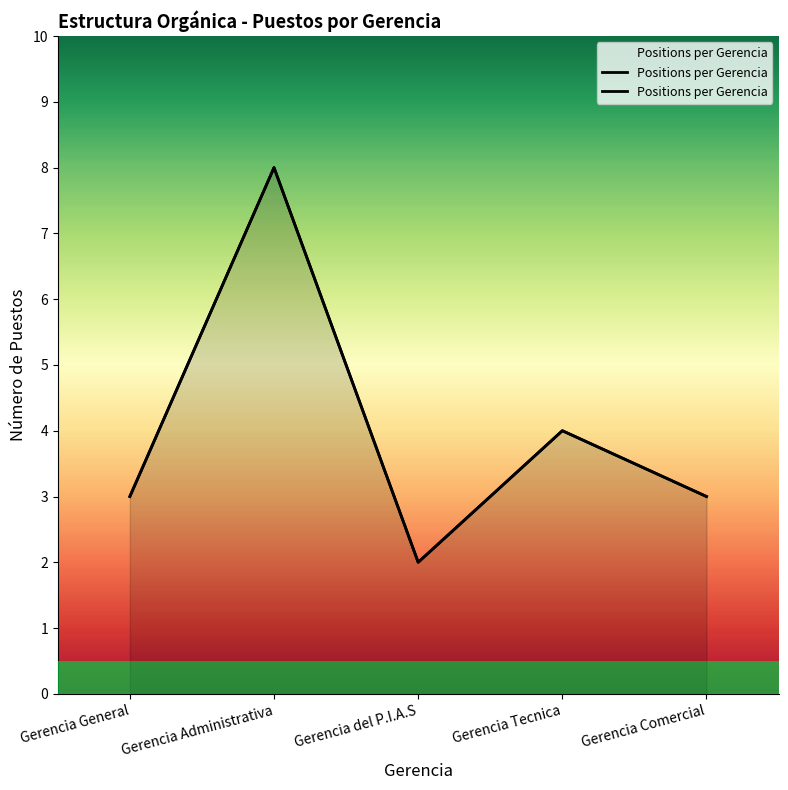

Reading left to right, extract all data points from this chart.

3	8	2	4	3